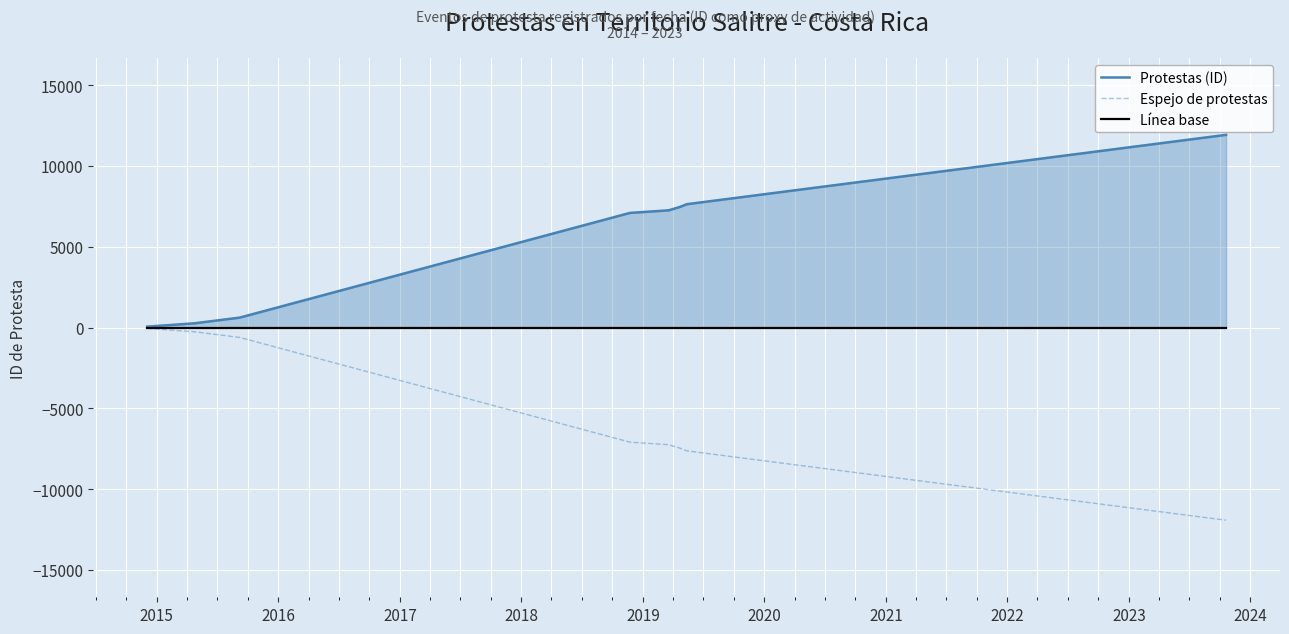

Count the number of categories in the chart.

11